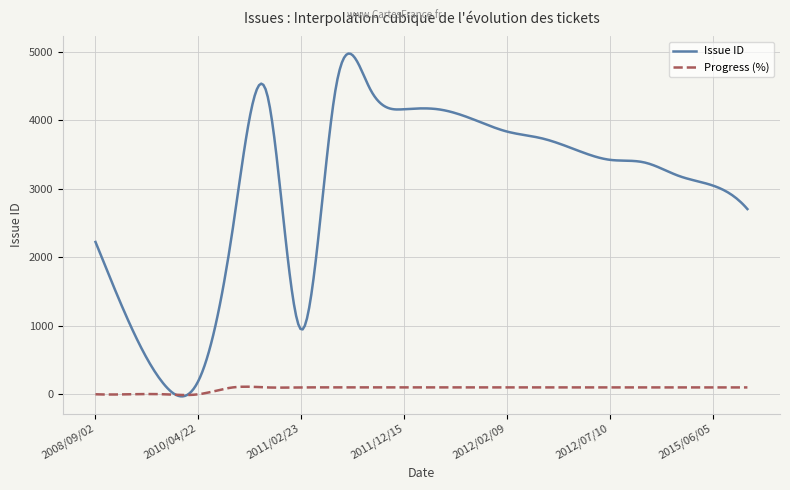

Rank the series by their maximum value, from highest to lowest.

Issue ID, Progress (%)